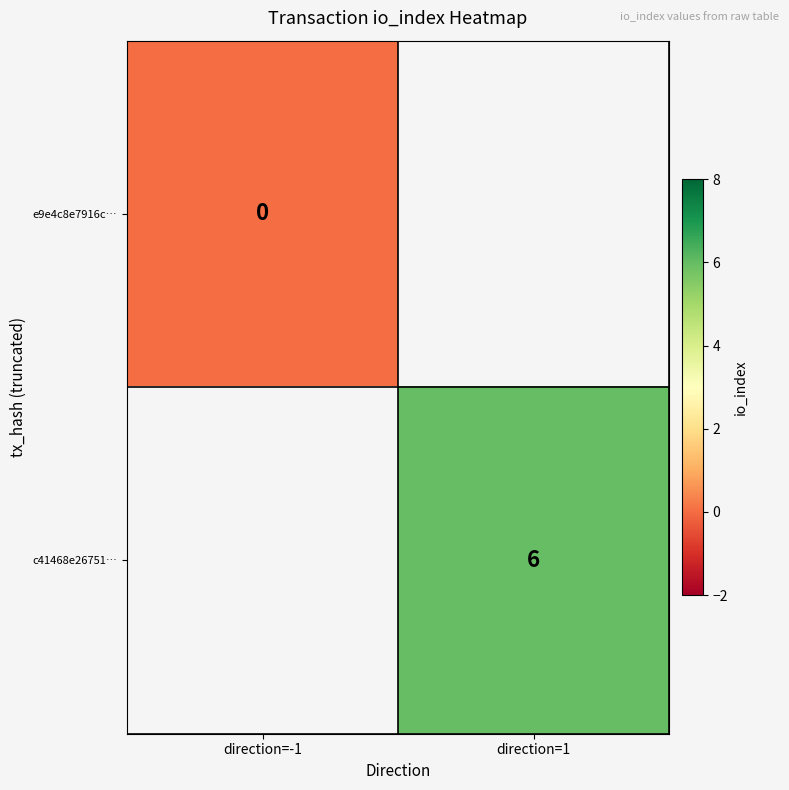

The value of c41468e26751… at direction=1 is 2. True or false?

False